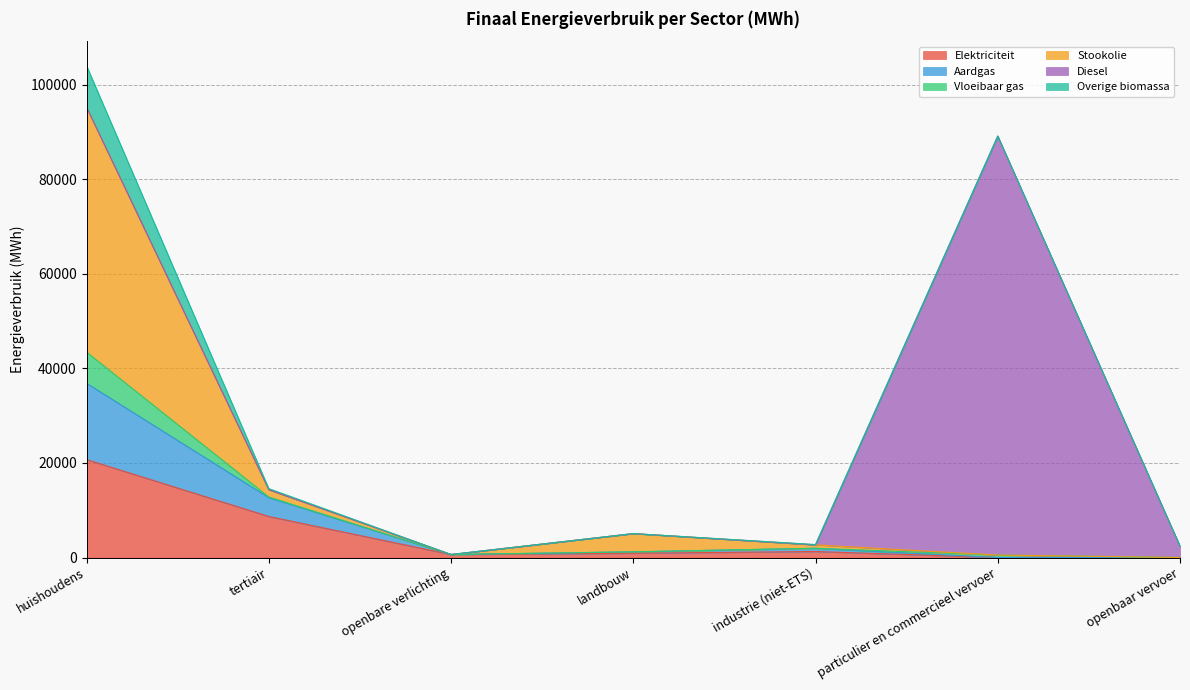

What is the maximum value for Elektriciteit?

20716.0